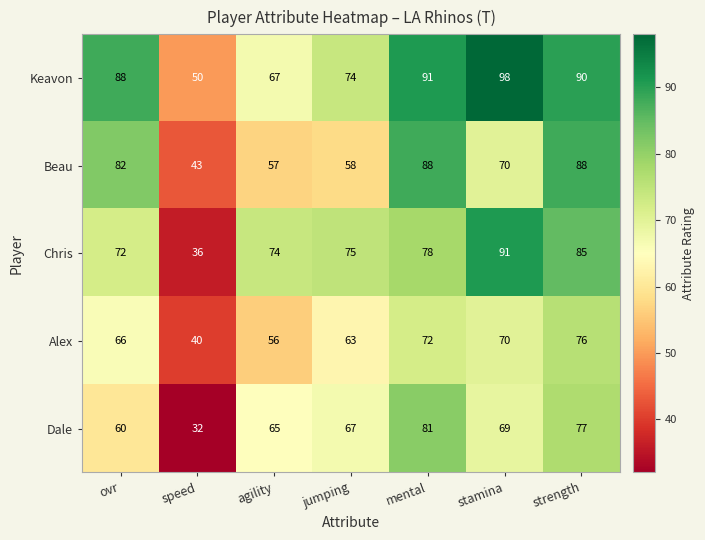

Which label corresponds to the smallest value in the chart?

speed